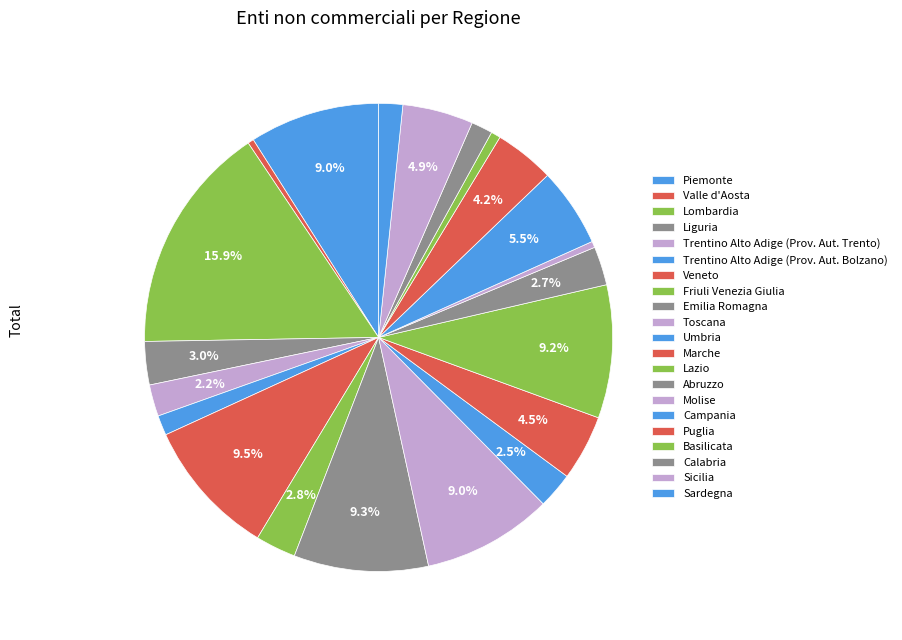

Is Sicilia the majority of the pie?

No